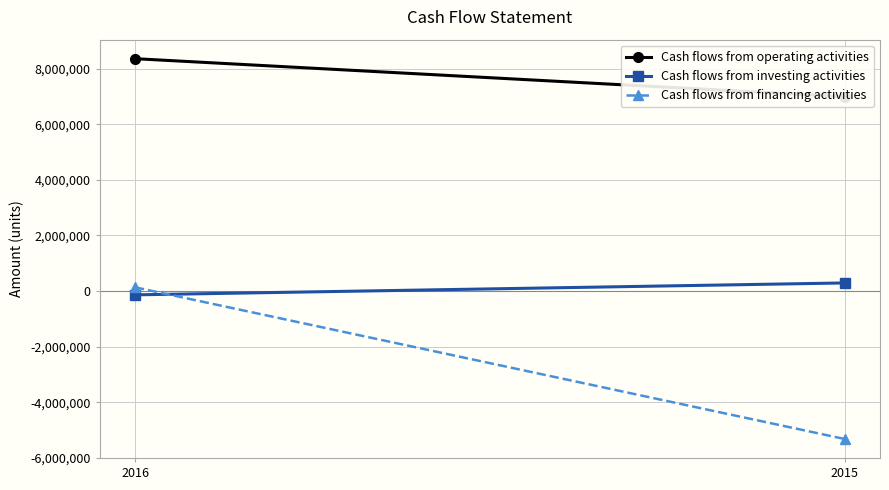

Rank the series by their average value, from lowest to highest.

Cash flows from financing activities, Cash flows from investing activities, Cash flows from operating activities